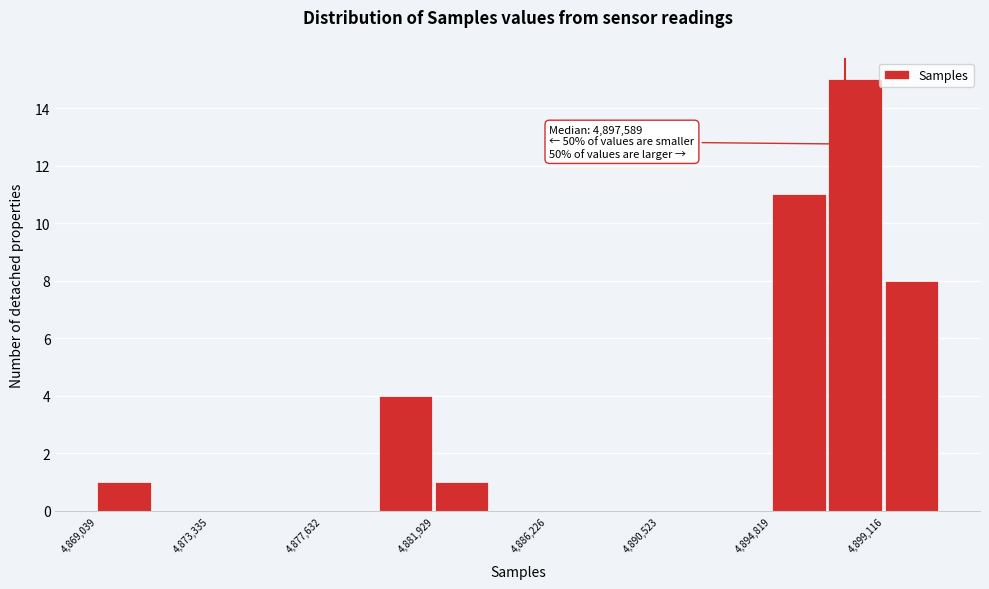

Which range on the x-axis has the tallest bar?

4897000 to 4899000